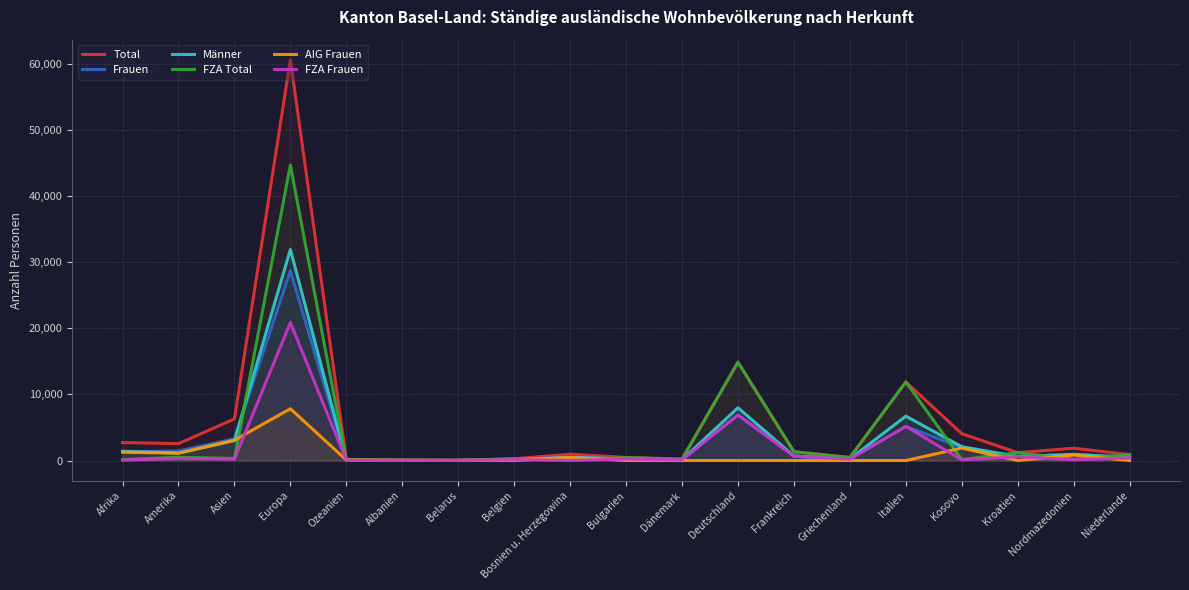

At how many categories does at least one series exceed 24473?

1